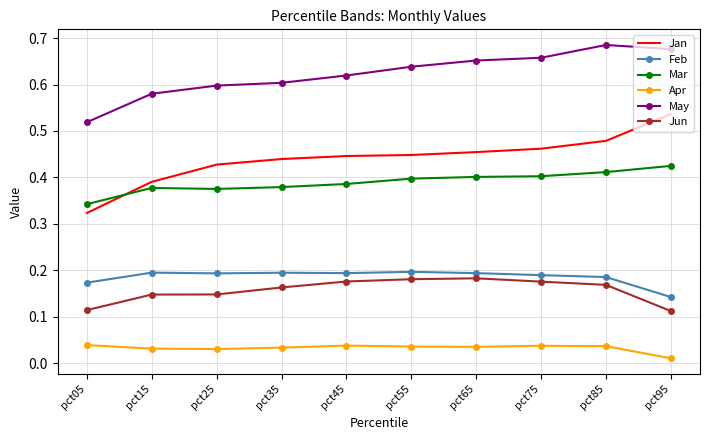

The value of Mar at pct15 is 0.2. True or false?

False